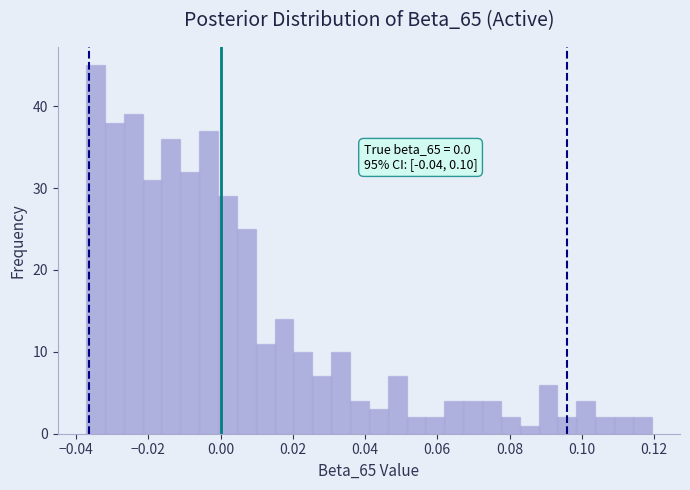

Read against the x-axis, roughly where is the centre of the tallest bar?

-0.034